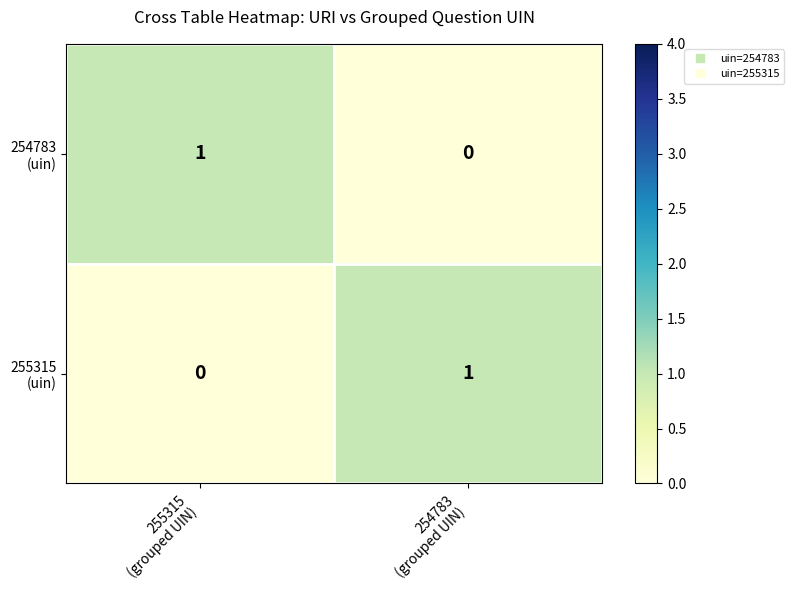

Which has a higher value, 254783
(grouped UIN) or 255315
(grouped UIN)?

255315
(grouped UIN)